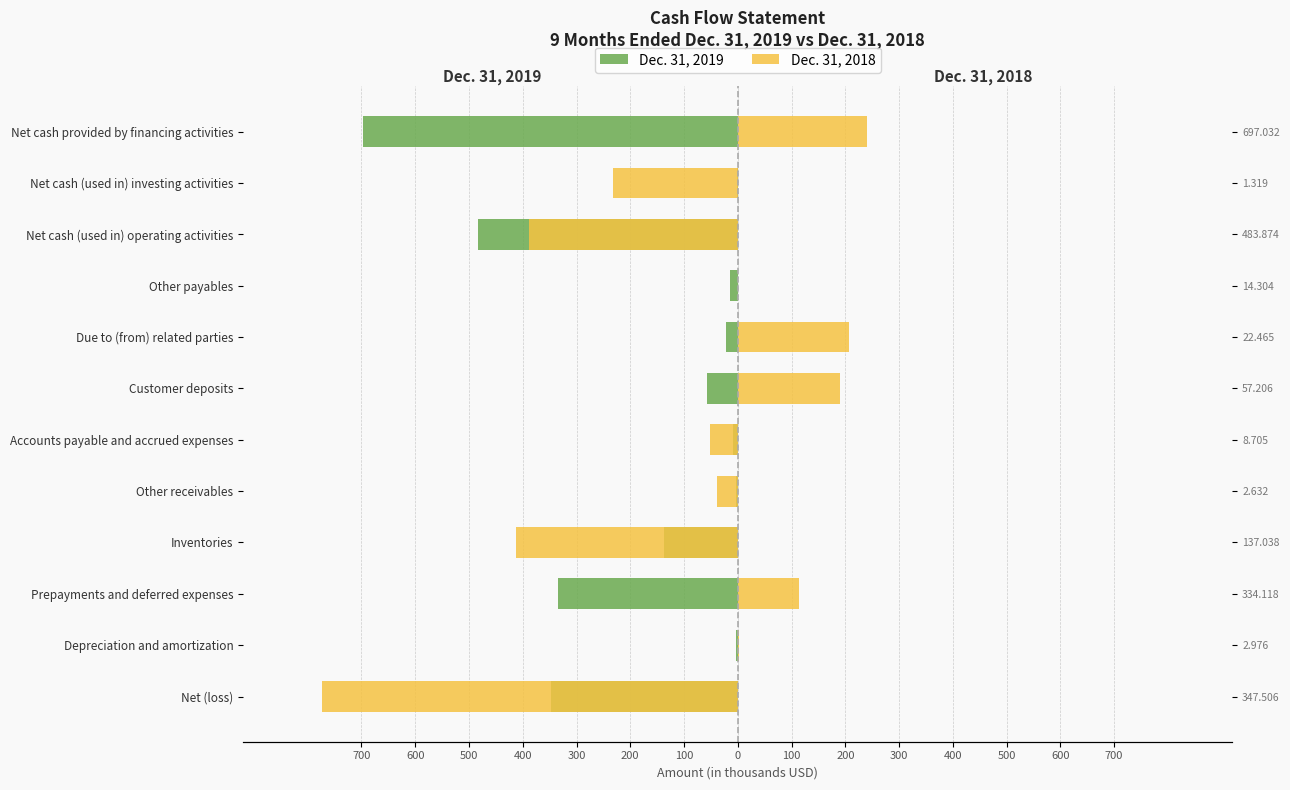

At Net cash (used in) investing activities, list the series in order from smallest to largest.

Dec. 31, 2018, Dec. 31, 2019